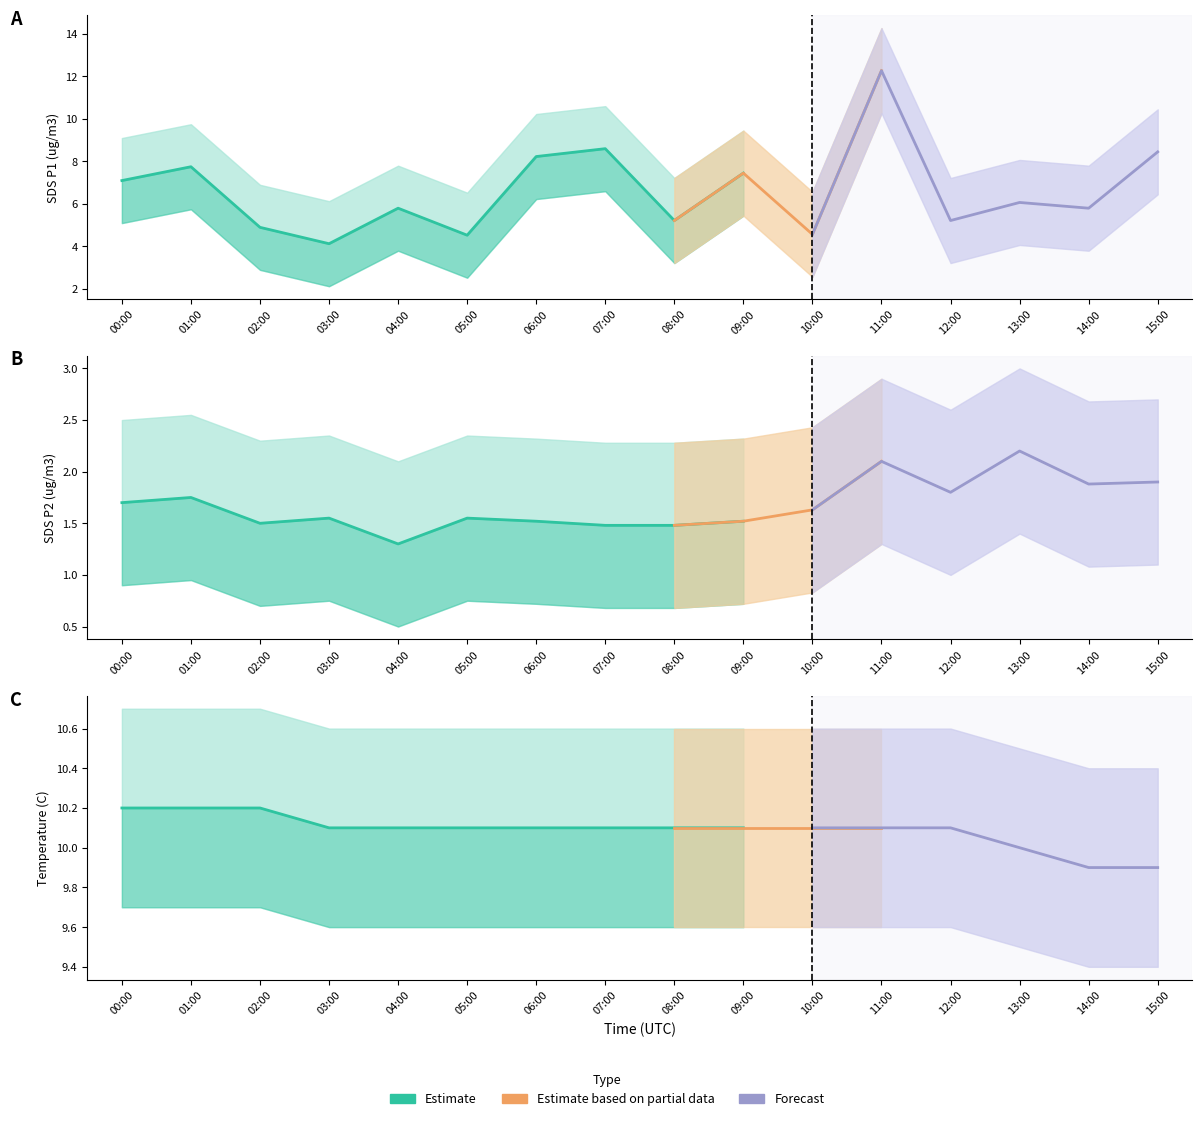

Which series changed the most between 06:00 and 08:00?

SDS_P1